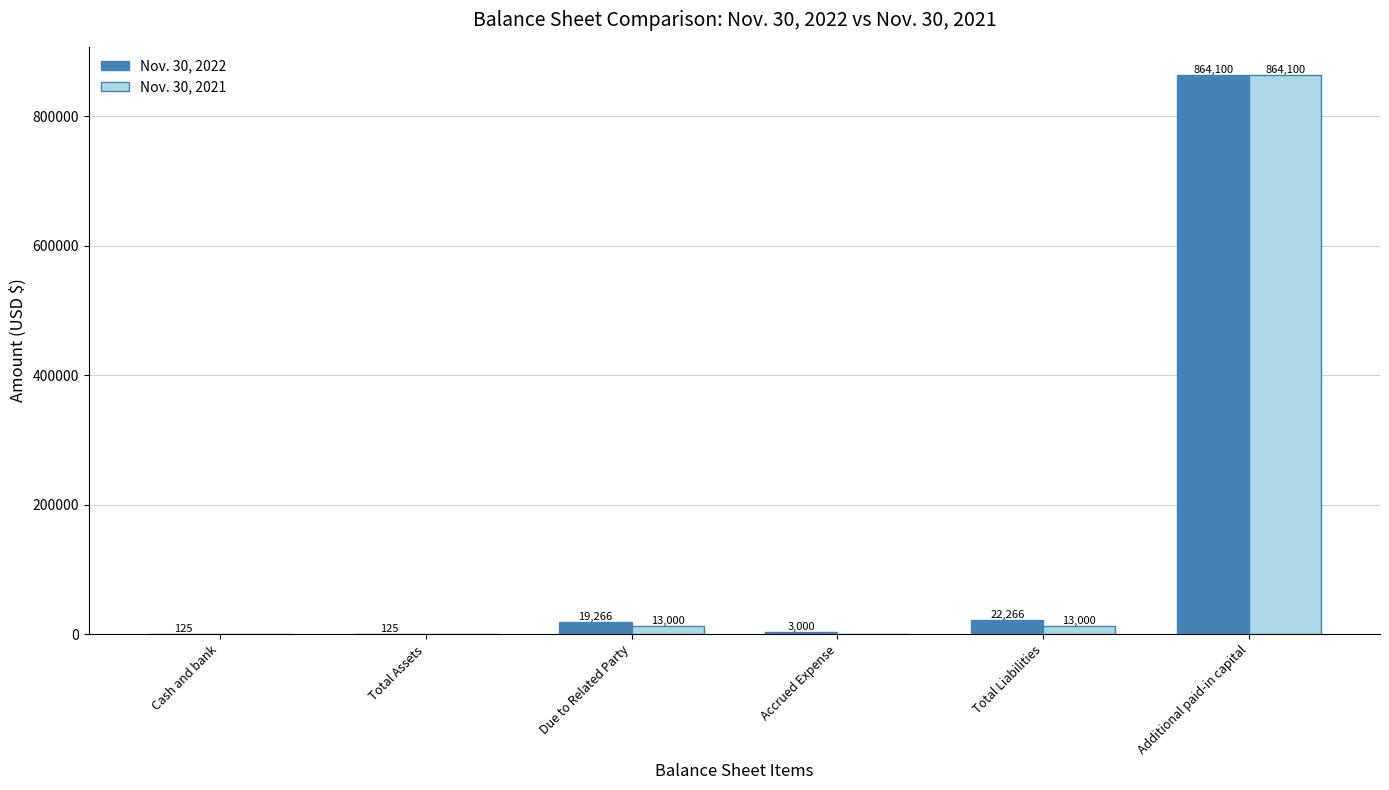

Reading left to right, extract all data points from this chart.

Nov. 30, 2022: 125	125	19266	3000	22266	864100
Nov. 30, 2021: 0	0	13000	0	13000	864100